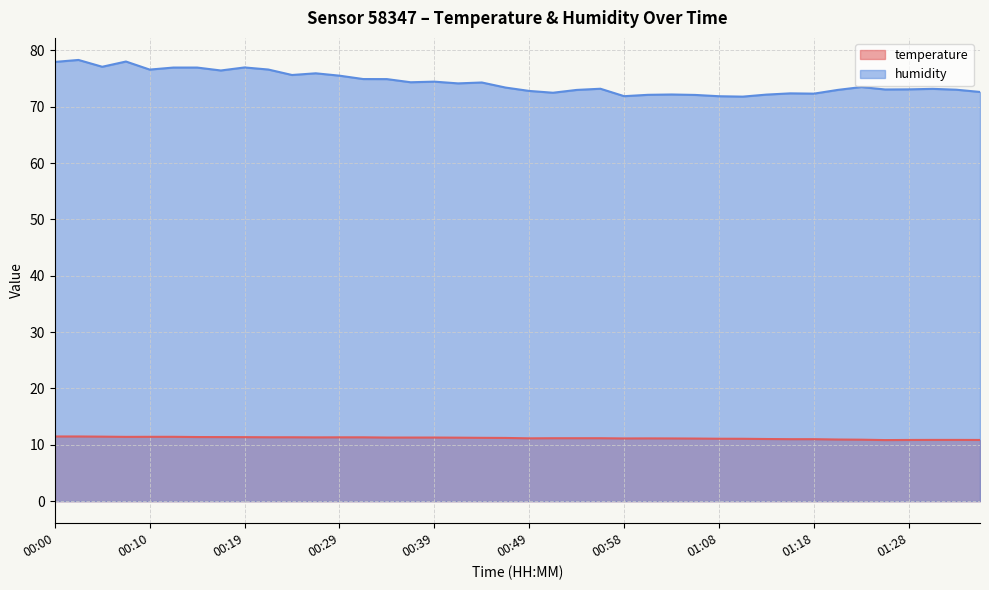

How many data points in temperature are less than 11?

7